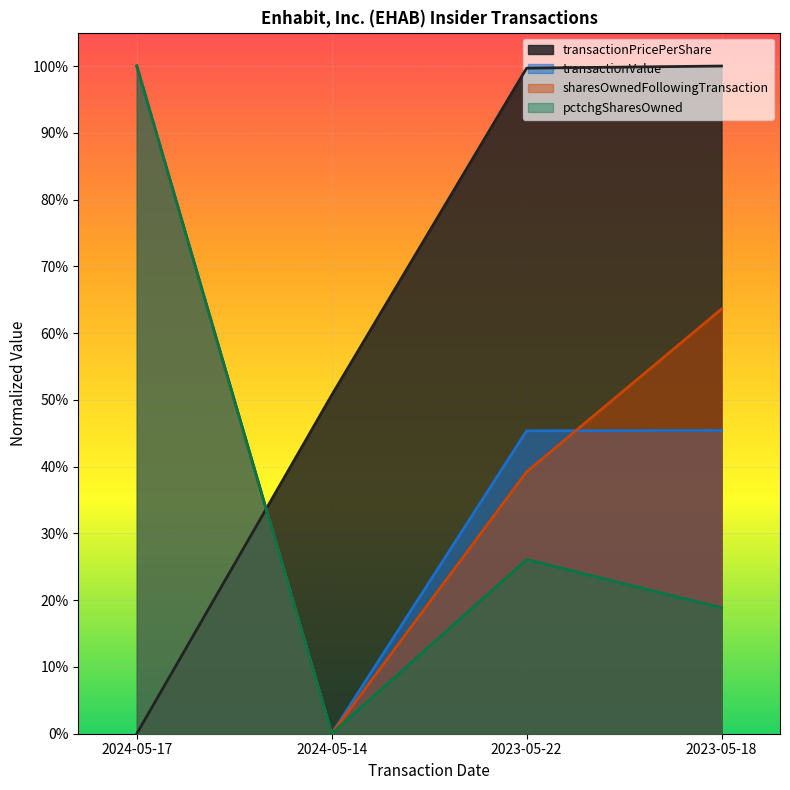

True or false: transactionValue and pctchgSharesOwned intersect in this chart.

False